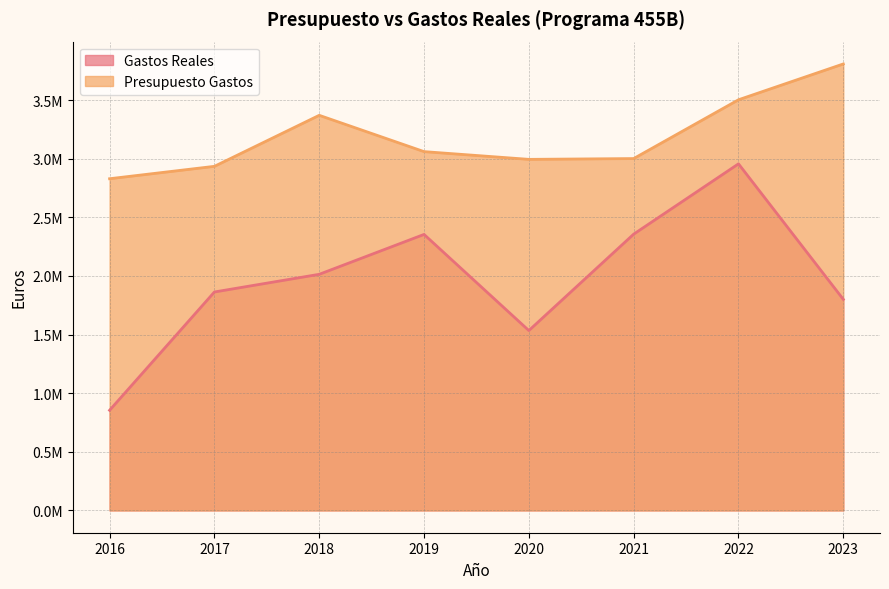

The Gastos Reales series shows 973827.9 at 2022. True or false?

False